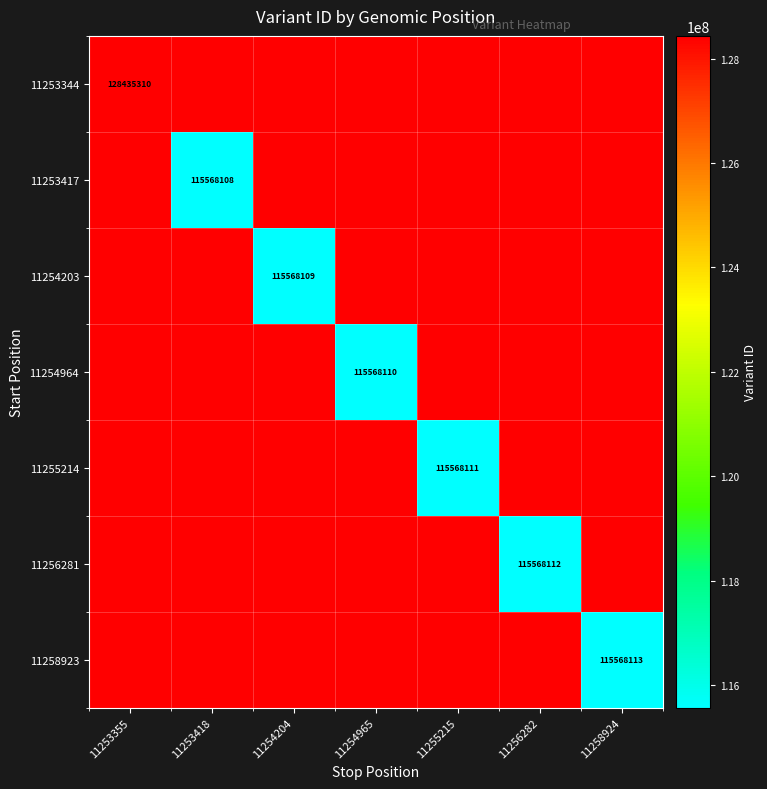

The 11258923 series shows 191501086 at 11258924. True or false?

False